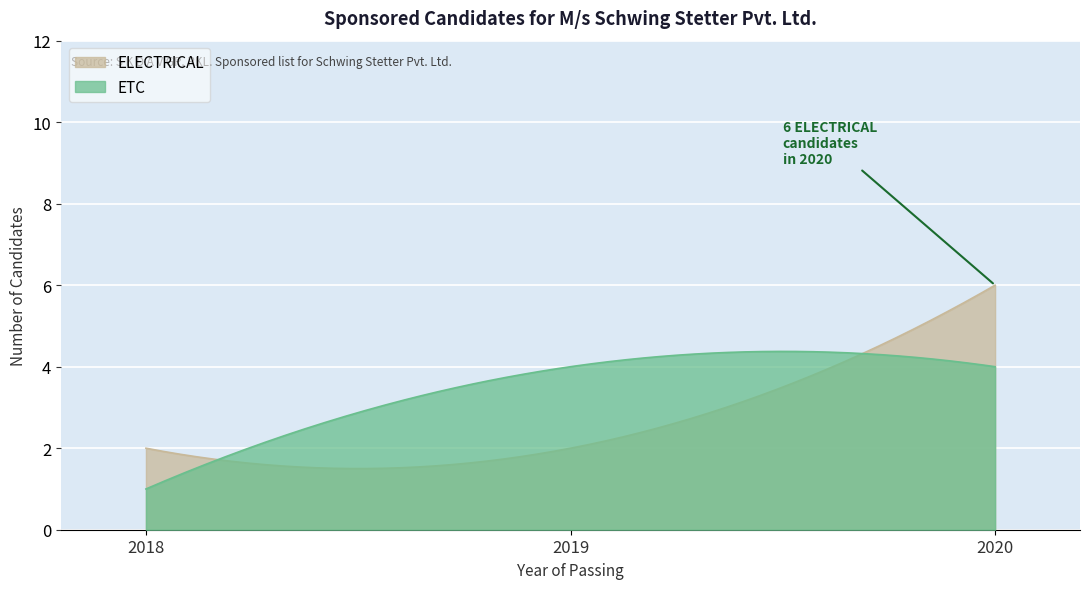

Does the chart display data point markers on the line(s)?

No